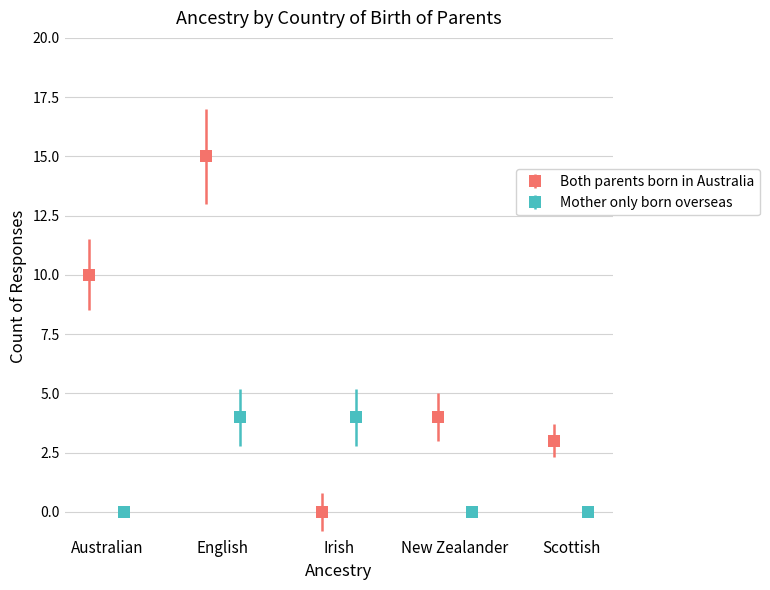

Count the Mother only born overseas values in the range 0 to 4.

5